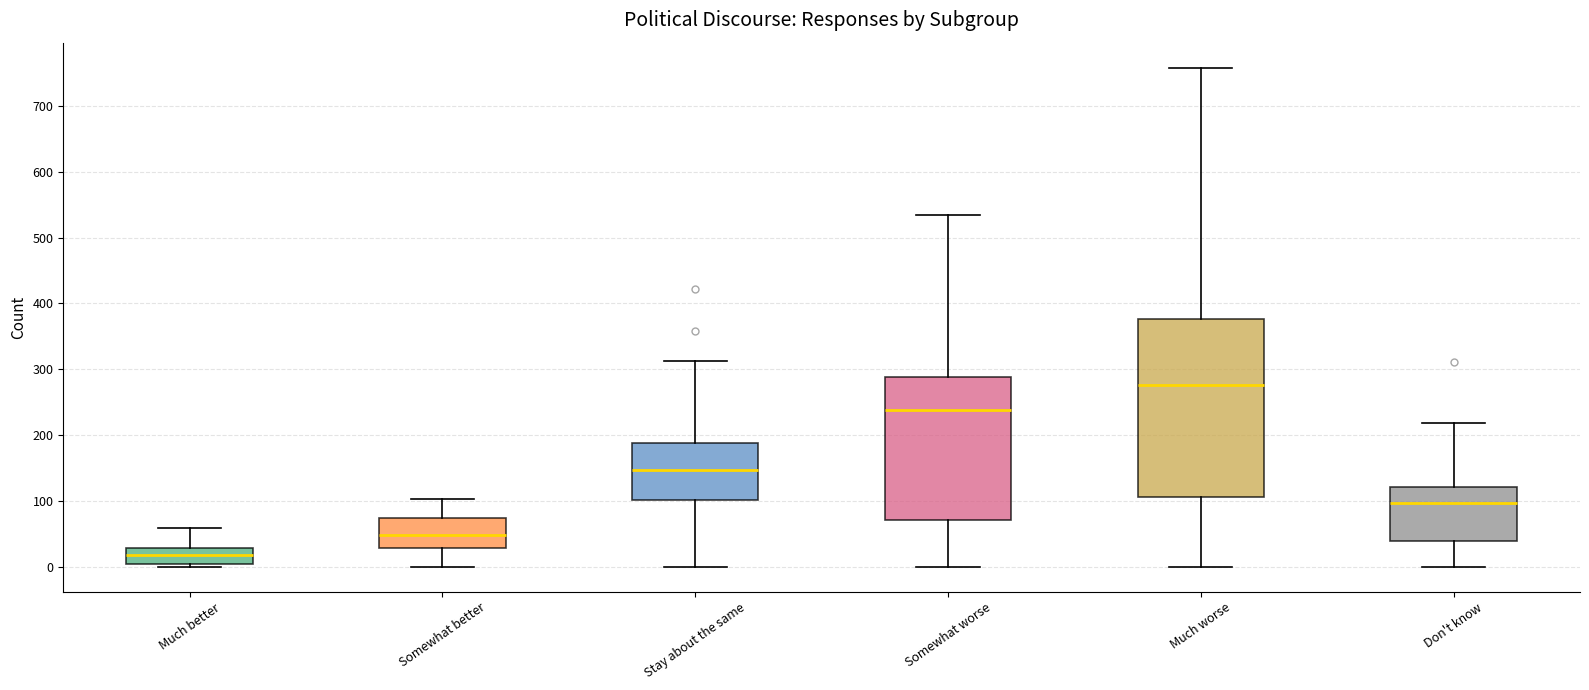

Which box is the tallest, from its lower edge to its upper edge?

Much worse